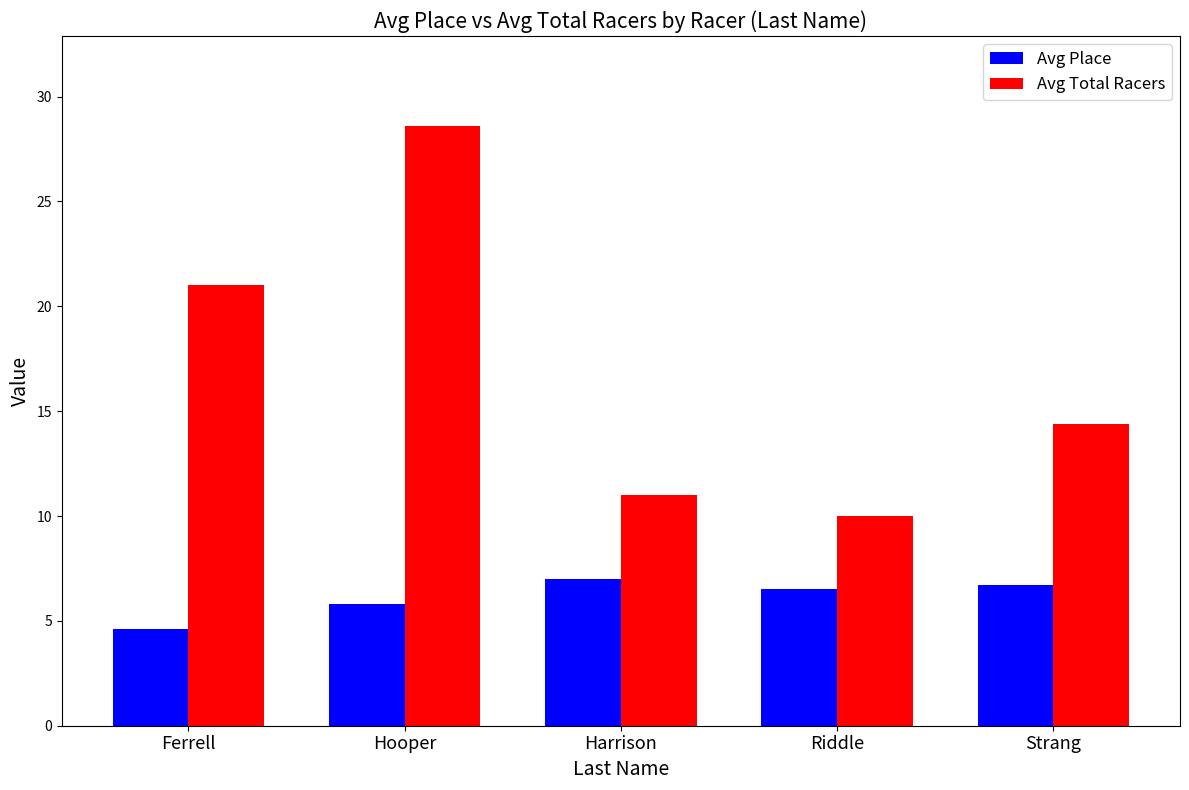

At which category does the chart reach its minimum across all series?

Ferrell